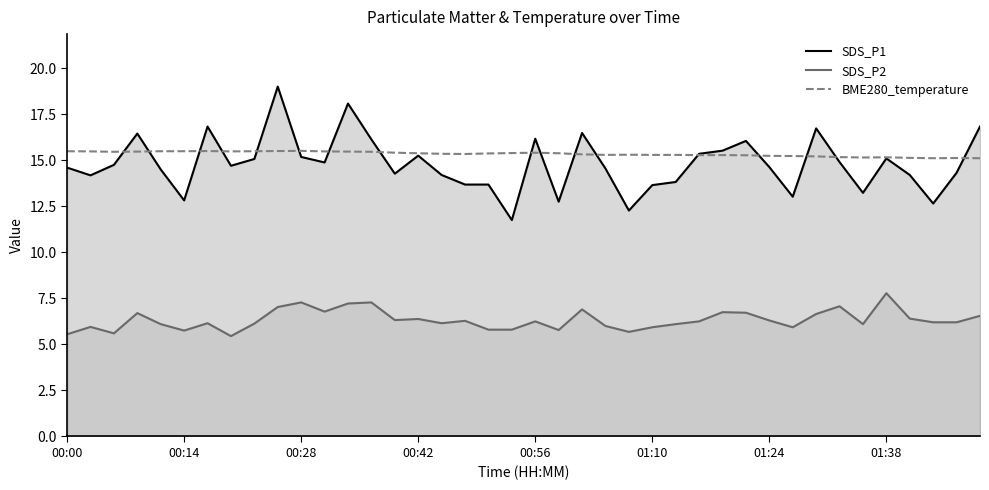

Which series has the largest range (max minus min)?

SDS_P1